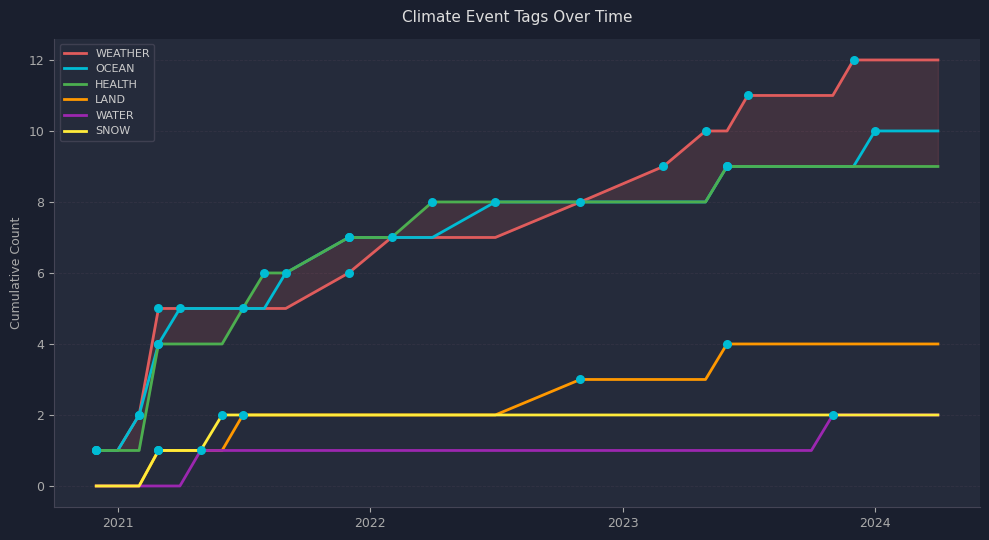

True or false: SNOW and OCEAN intersect in this chart.

False